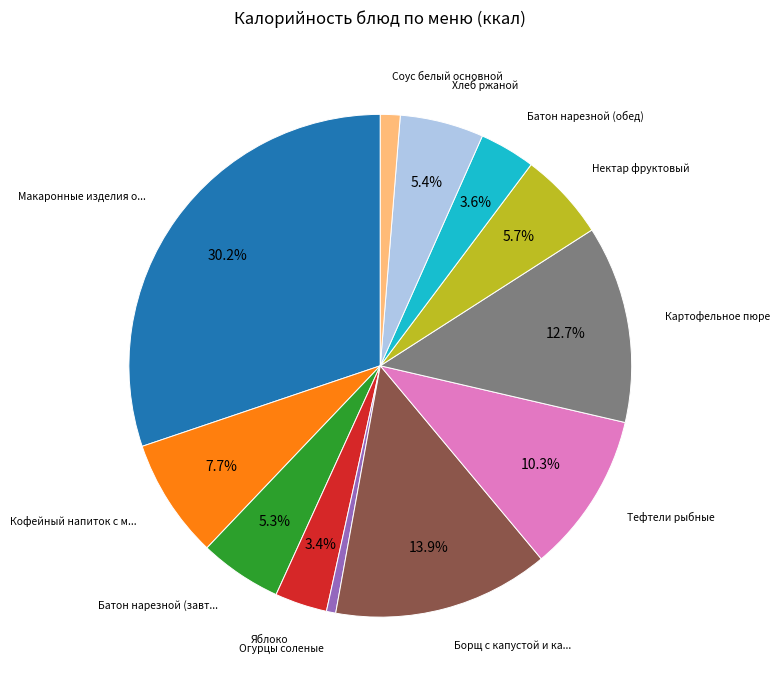

Is there a majority slice in this chart?

No